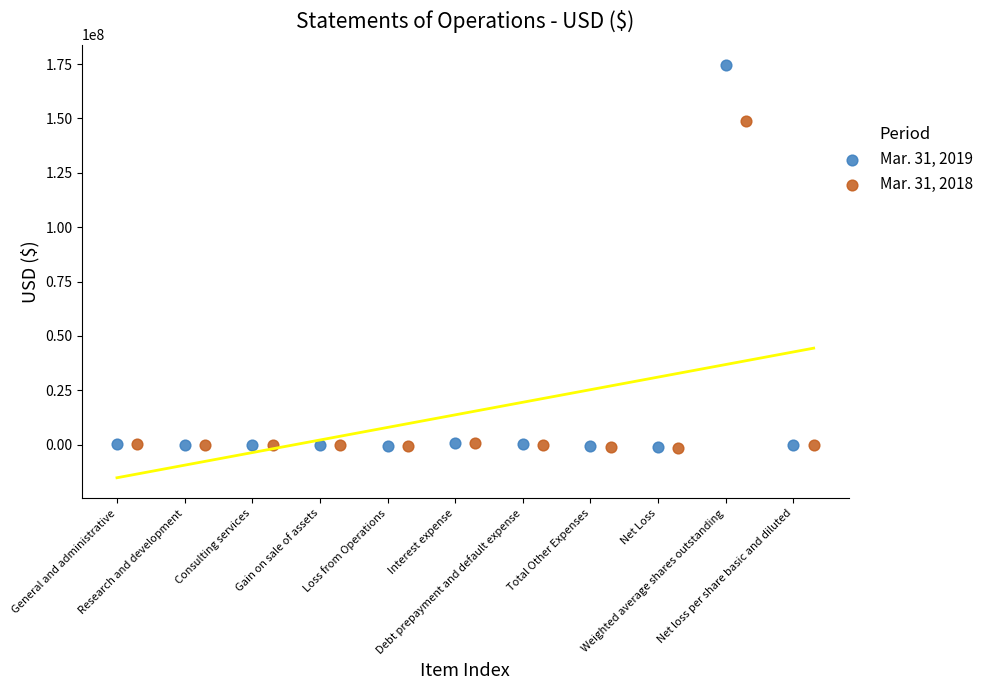

Which series contains the highest Y value?

Mar. 31, 2019